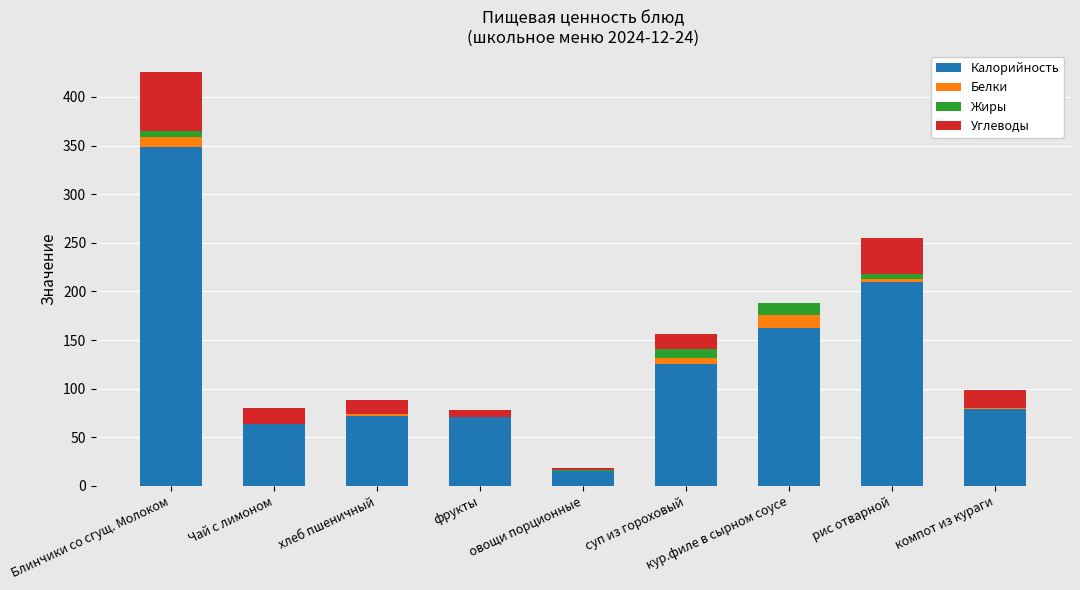

What is the sum of all Калорийность values?

1145.7